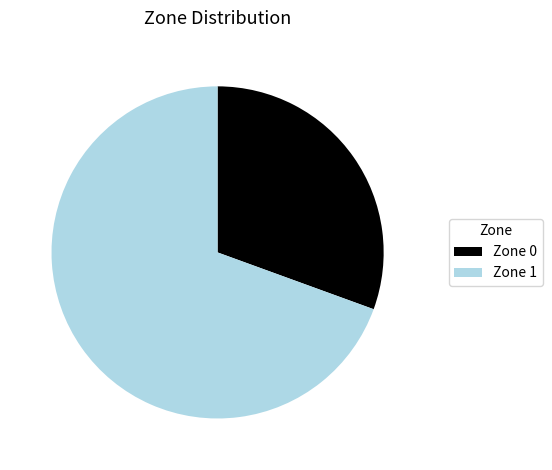

True or false: Zone 1 accounts for 69% of the total.

True